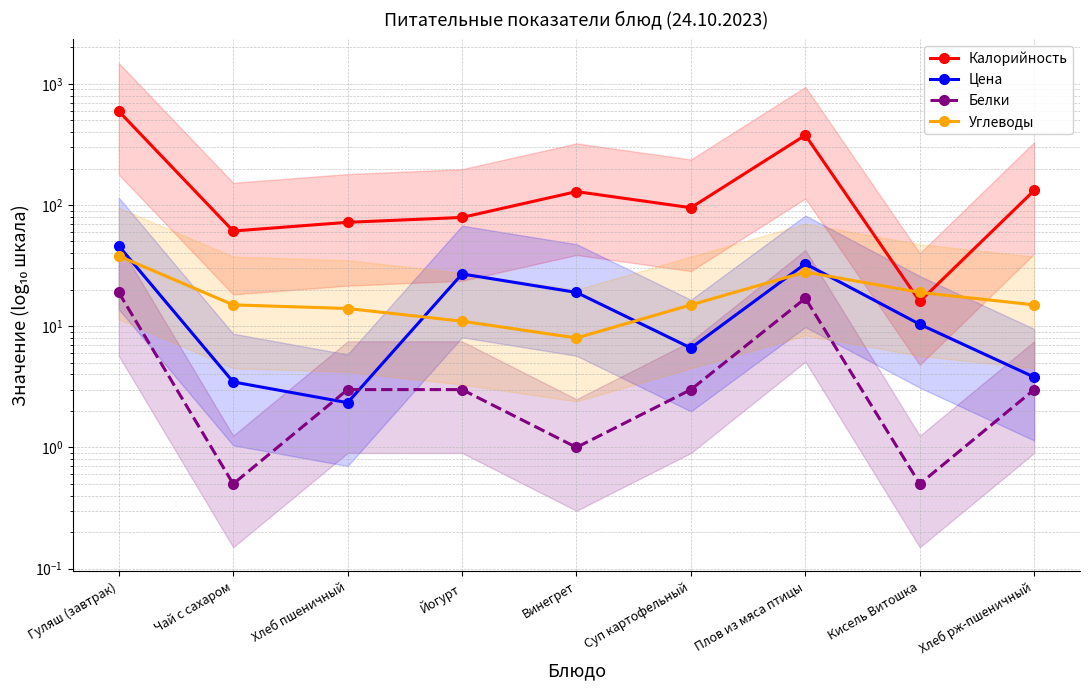

What is the maximum value shown in the chart?

594.0